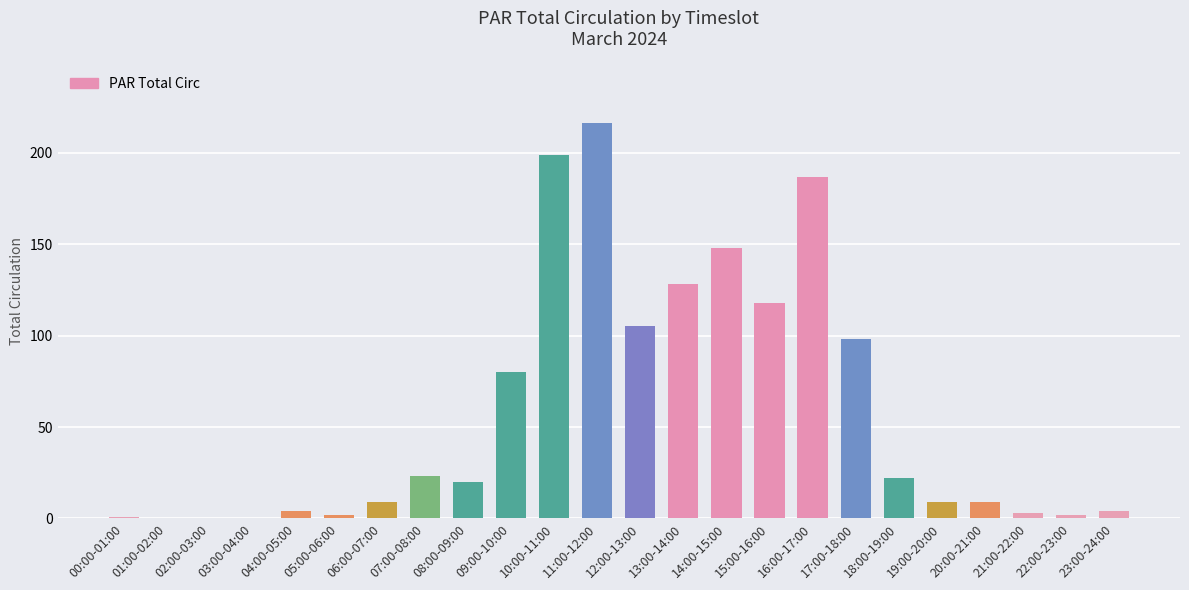

Are the bars horizontal?

No